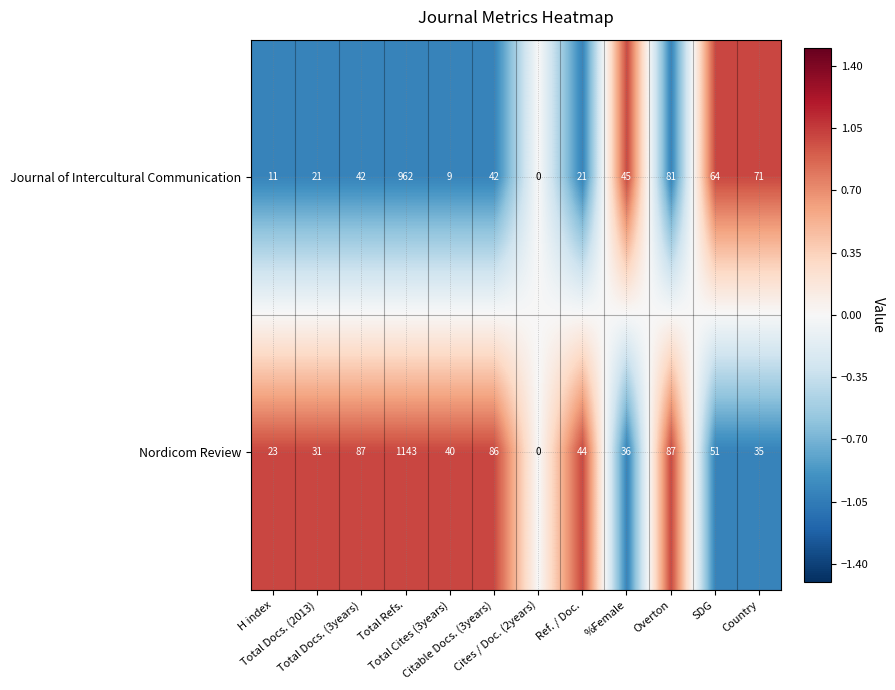

What is the maximum value shown in the chart?

1143